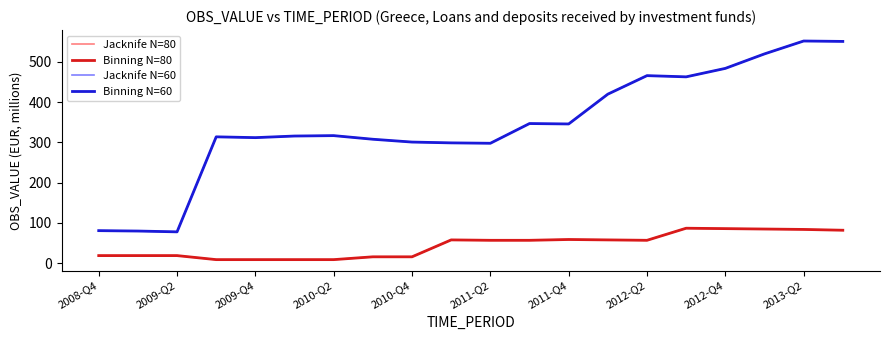

Does the chart have visible grid lines?

No